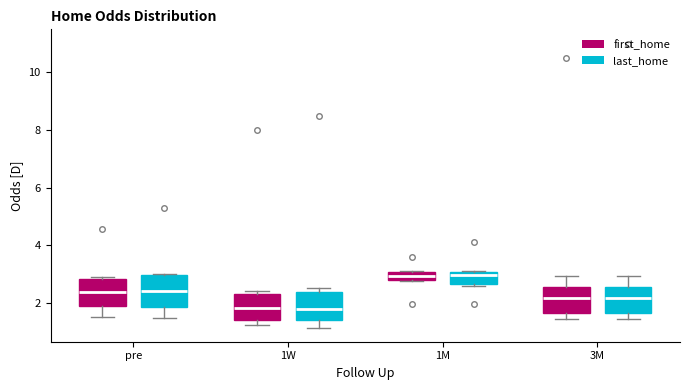

Where is the upper edge of the box for 1M (last_home) on the y-axis? The values are not printed on the chart, so give them approximately, as read against the axis.

3.0